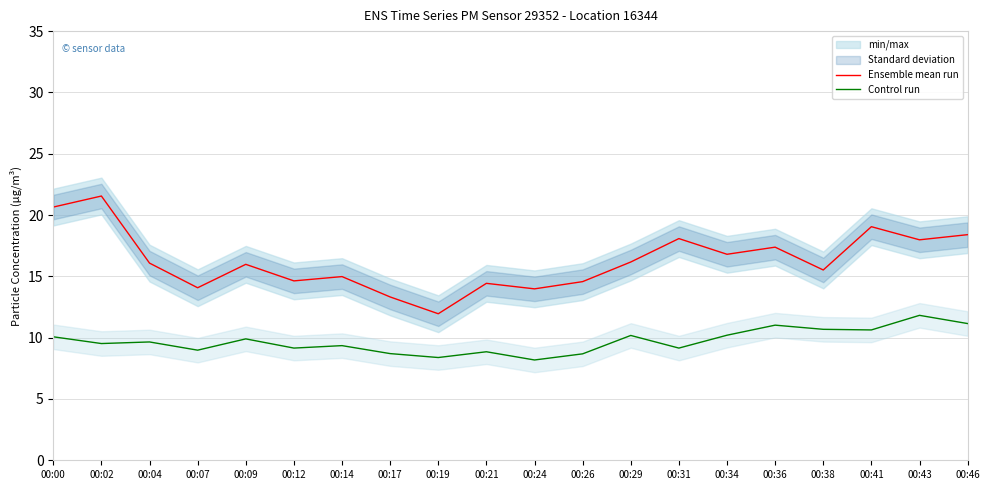

What is the value of the Ensemble mean run point at the 6th from the left?

14.6